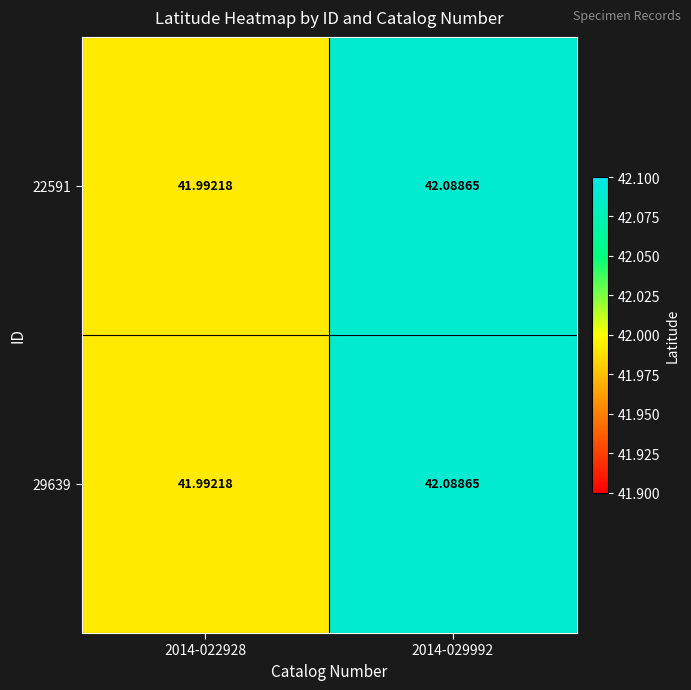

At which category does the chart reach its minimum across all series?

2014-022928